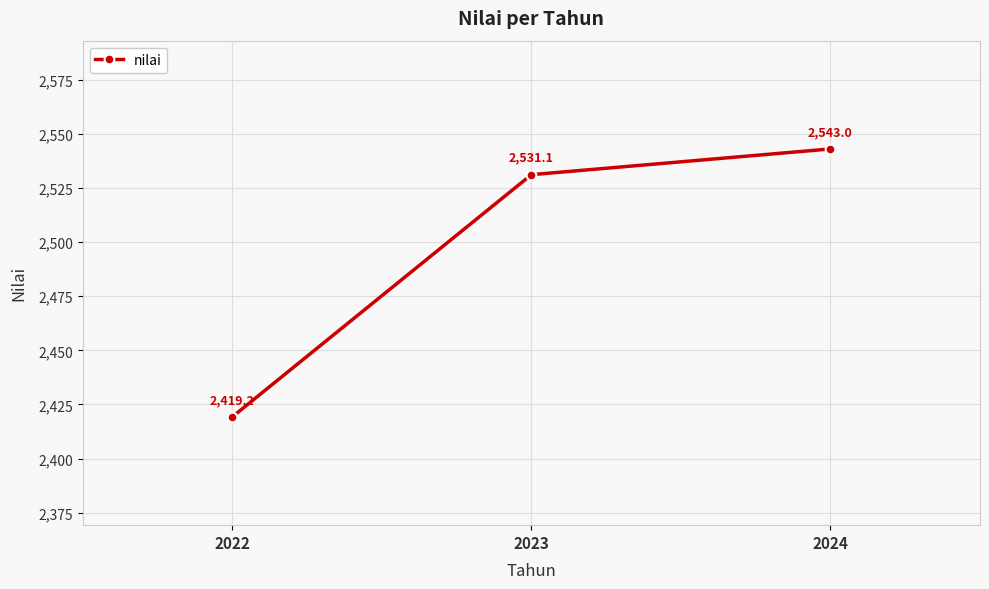

What is the value of the 3rd point from the left?

2543.0